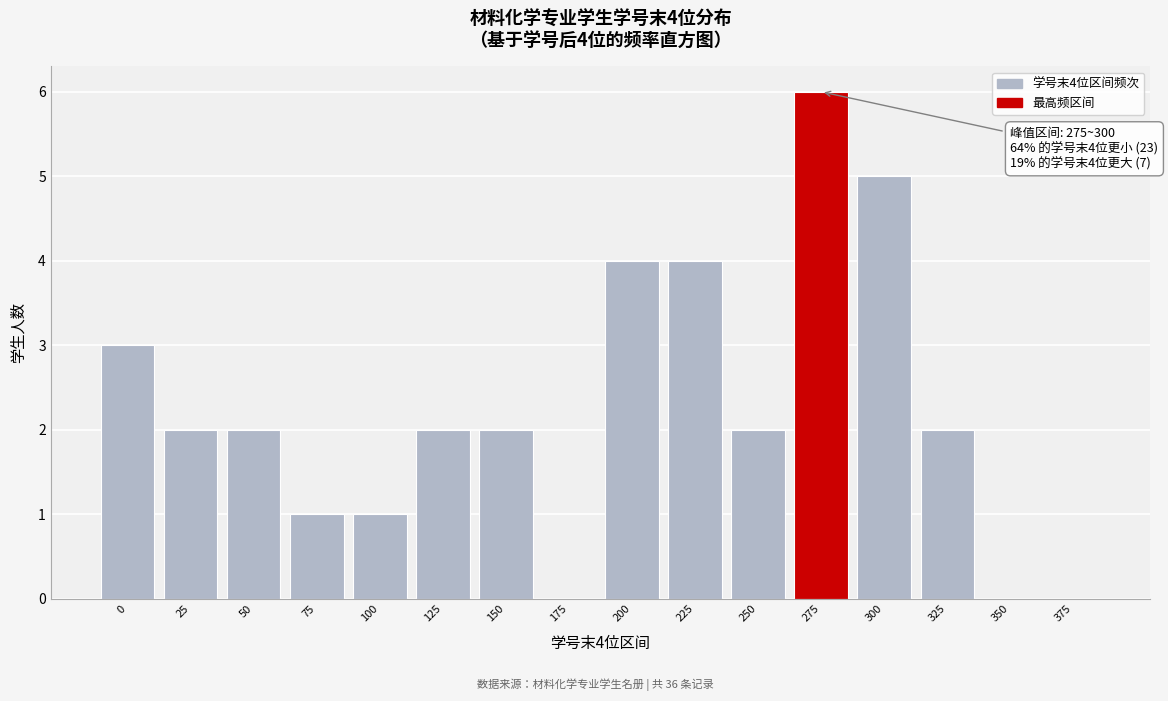

Reading left to right, transcribe all the data shown in this chart.

0=3	25=2	50=2	75=1	100=1	125=2	150=2	175=0	200=4	225=4	250=2	275=6	300=5	325=2	350=0	375=0